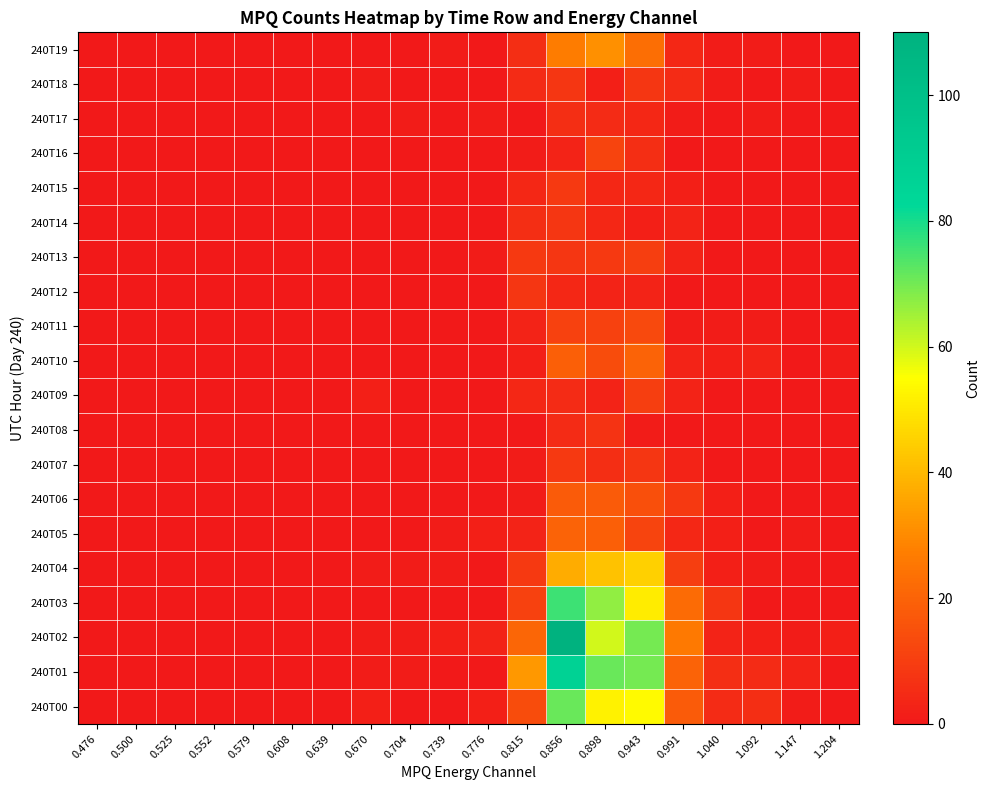

Between 0.639 and 0.476, which is larger?

0.639